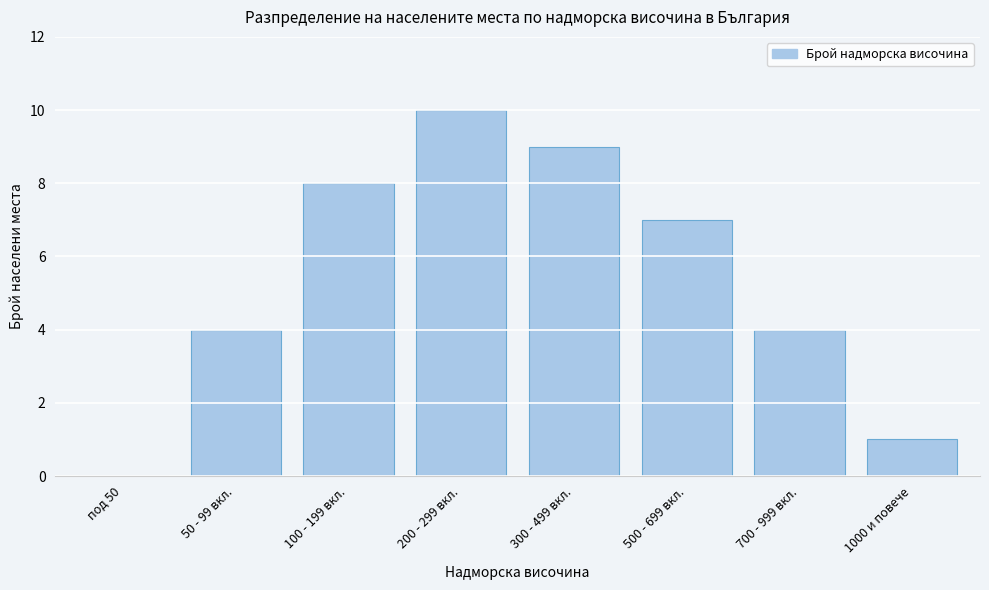

Reading left to right, list all the values displayed in this chart.

под 50=0	50 - 99 вкл.=4	100 - 199 вкл.=8	200 - 299 вкл.=10	300 - 499 вкл.=9	500 - 699 вкл.=7	700 - 999 вкл.=4	1000 и повече=1